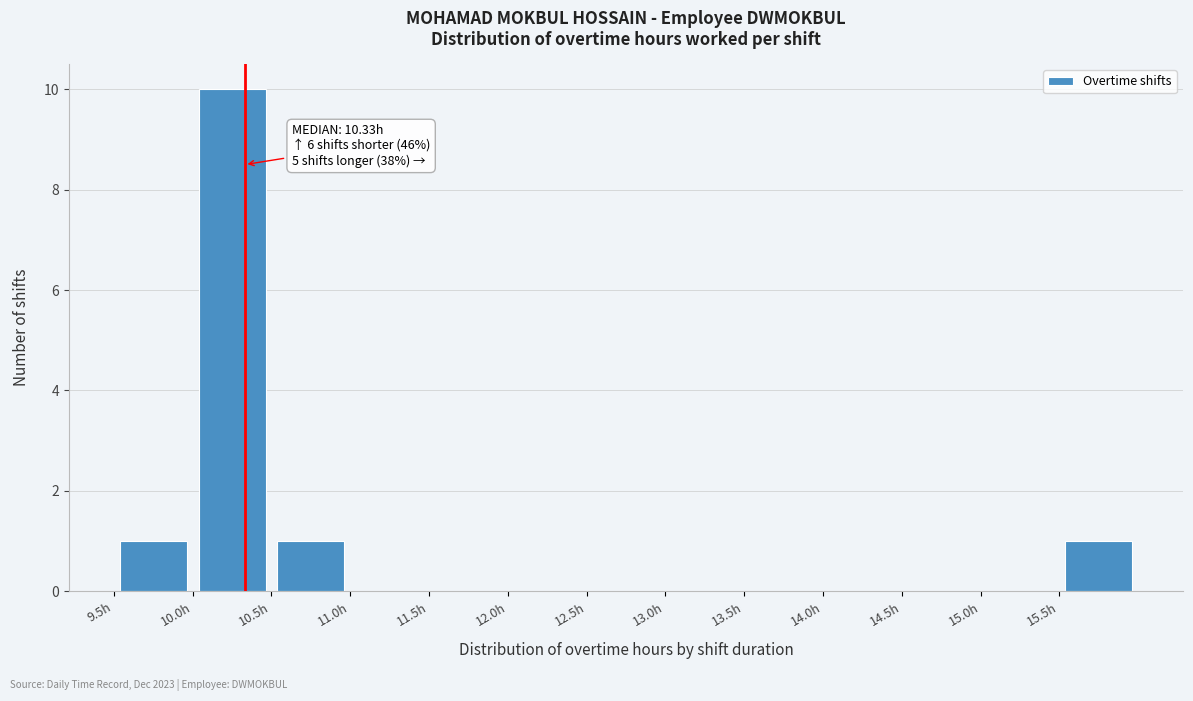

Which range on the x-axis has the tallest bar?

10.0 to 10.5